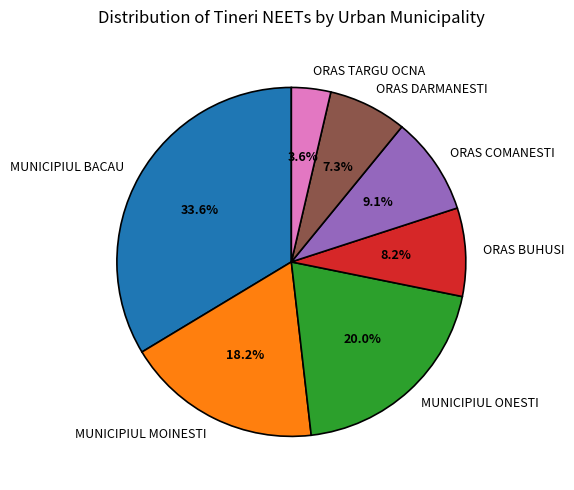

What is the total percentage of MUNICIPIUL BACAU and MUNICIPIUL MOINESTI?

51.8%